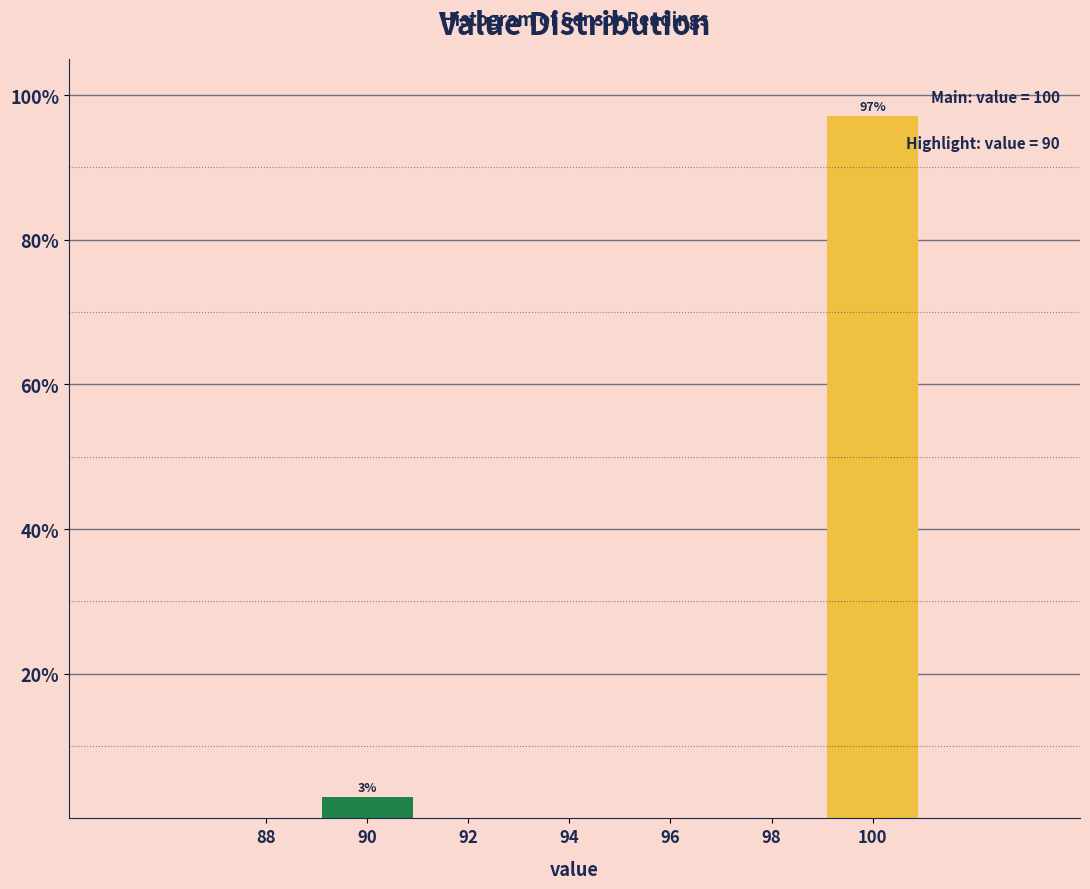

Reading right to left, list all the values displayed in this chart.

100=97.1	98=0.0	96=0.0	94=0.0	92=0.0	90=2.9	88=0.0